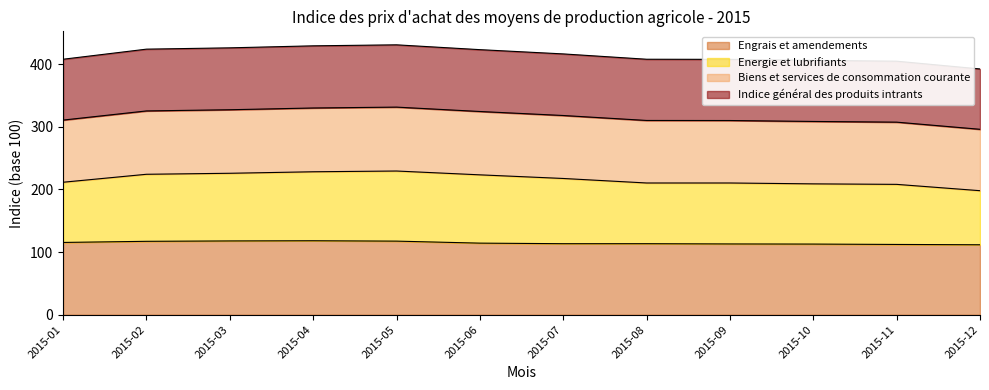

Rank the categories by Engrais et amendements value from lowest to highest.

2015-12, 2015-11, 2015-10, 2015-09, 2015-07, 2015-08, 2015-06, 2015-01, 2015-02, 2015-05, 2015-03, 2015-04